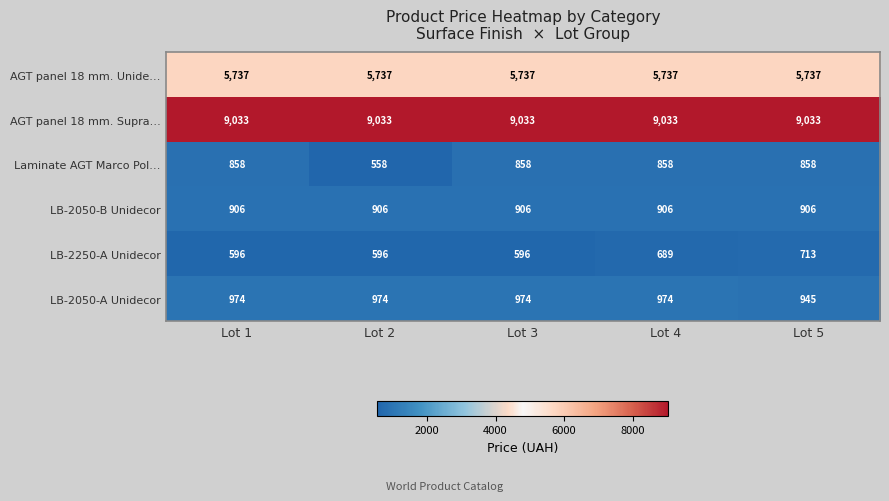

Reading right to left, what are all the values shown in this chart?

AGT panel 18 mm. Unide…: 5737	5737	5737	5737	5737
AGT panel 18 mm. Supra…: 9033	9033	9033	9033	9033
Laminate AGT Marco Pol…: 858	858	858	558	858
LB-2050-B Unidecor: 906	906	906	906	906
LB-2250-A Unidecor: 713	689	596	596	596
LB-2050-A Unidecor: 945	974	974	974	974